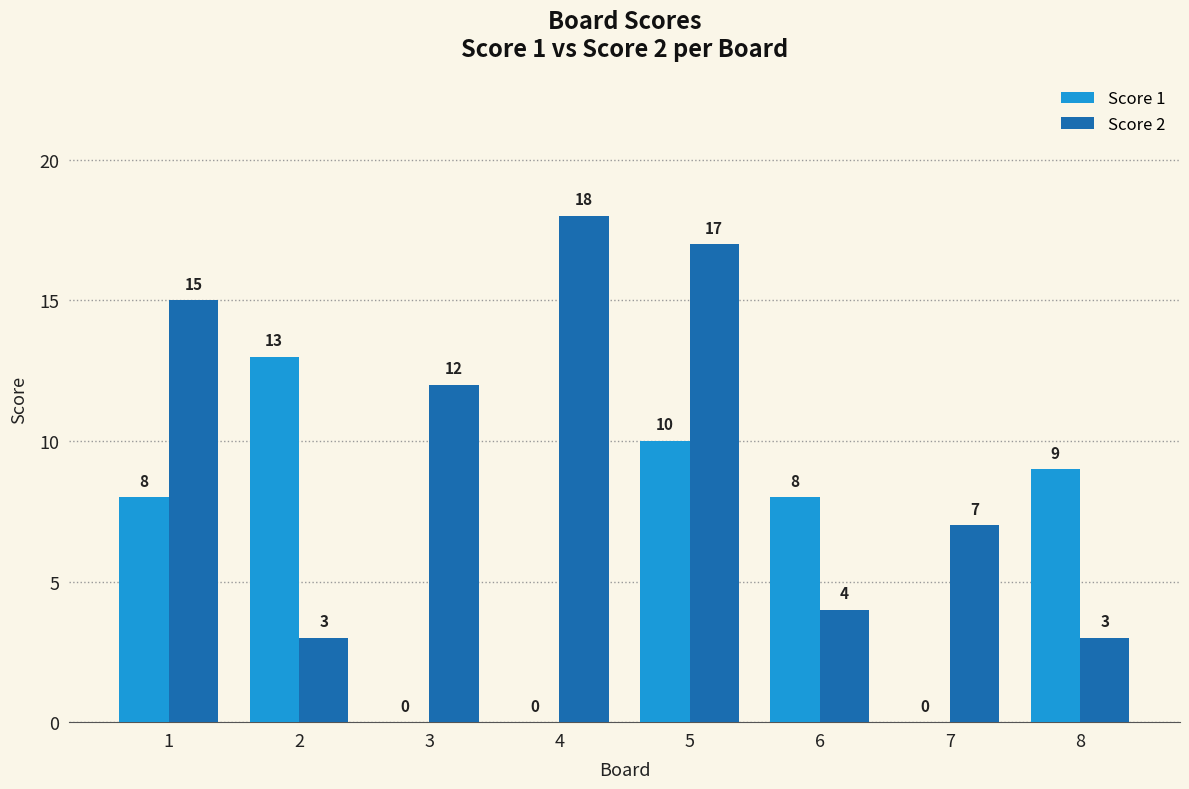

What is the maximum value shown in the chart?

18